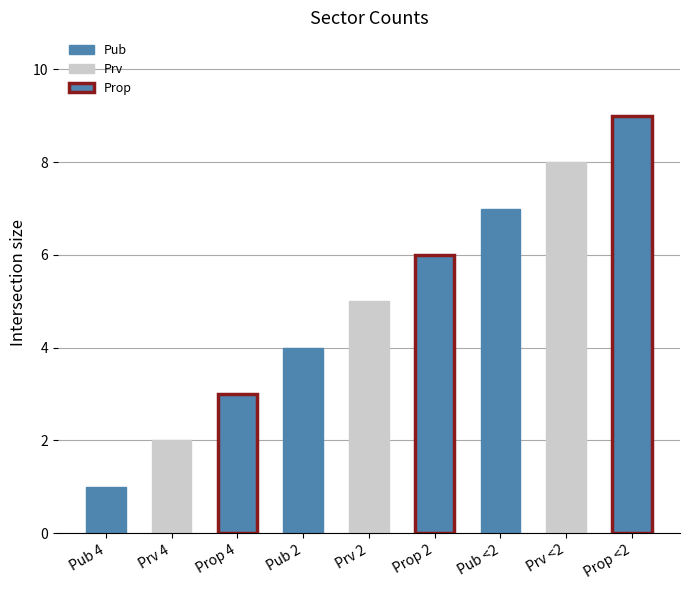

Count the number of categories in the chart.

9